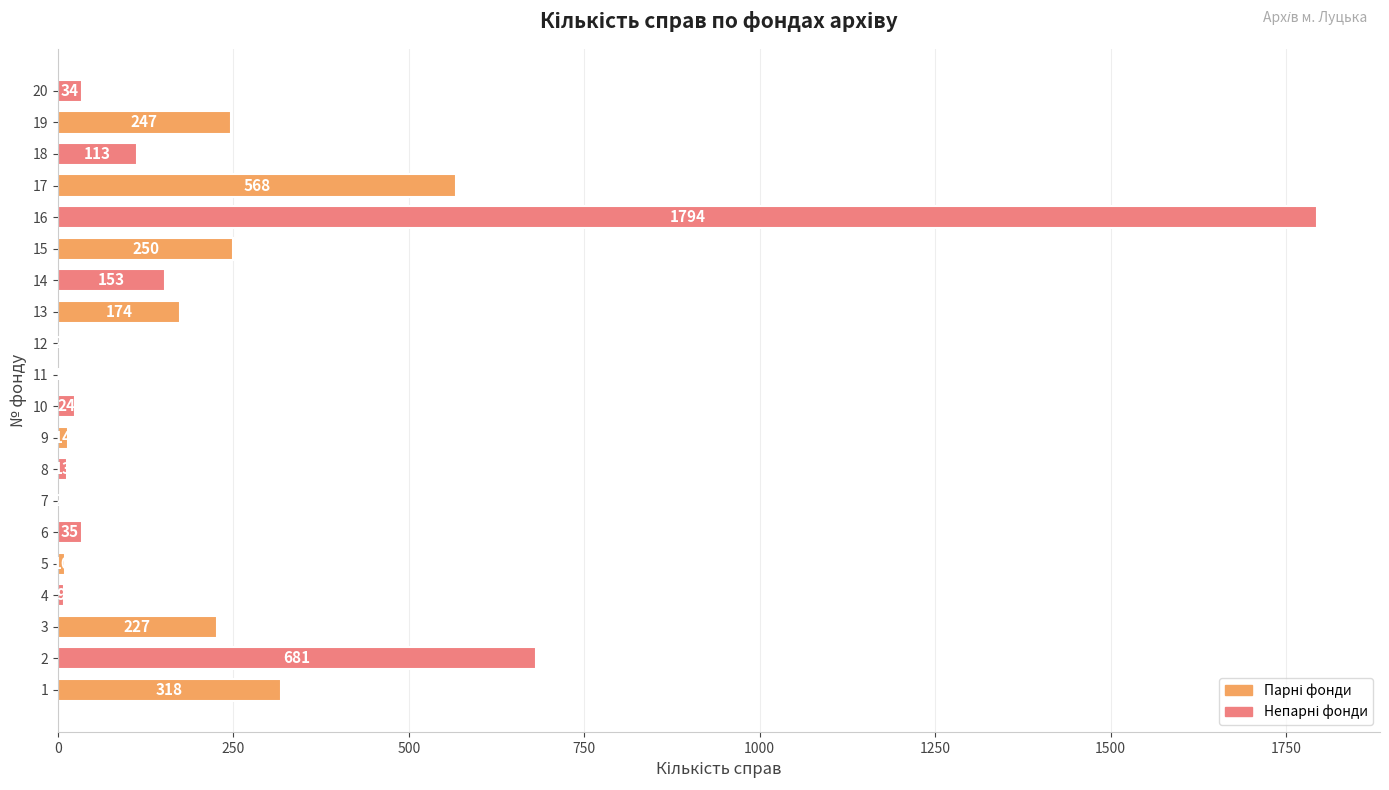

Which label corresponds to the largest value in the chart?

16